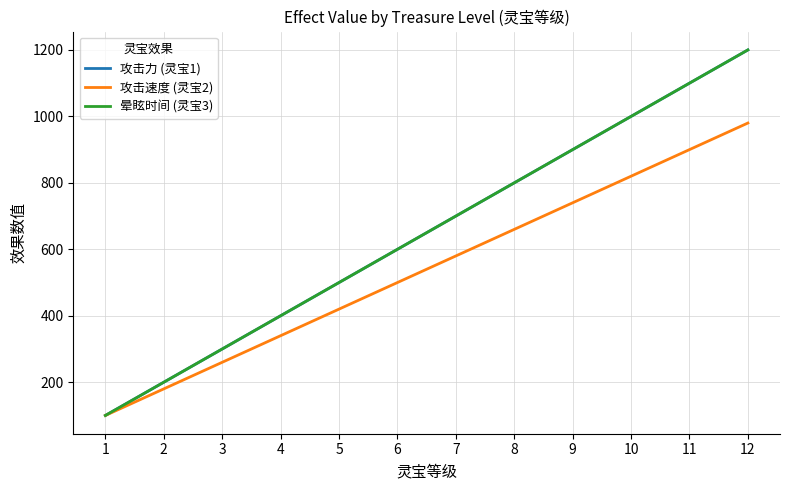

Does the chart have visible grid lines?

Yes